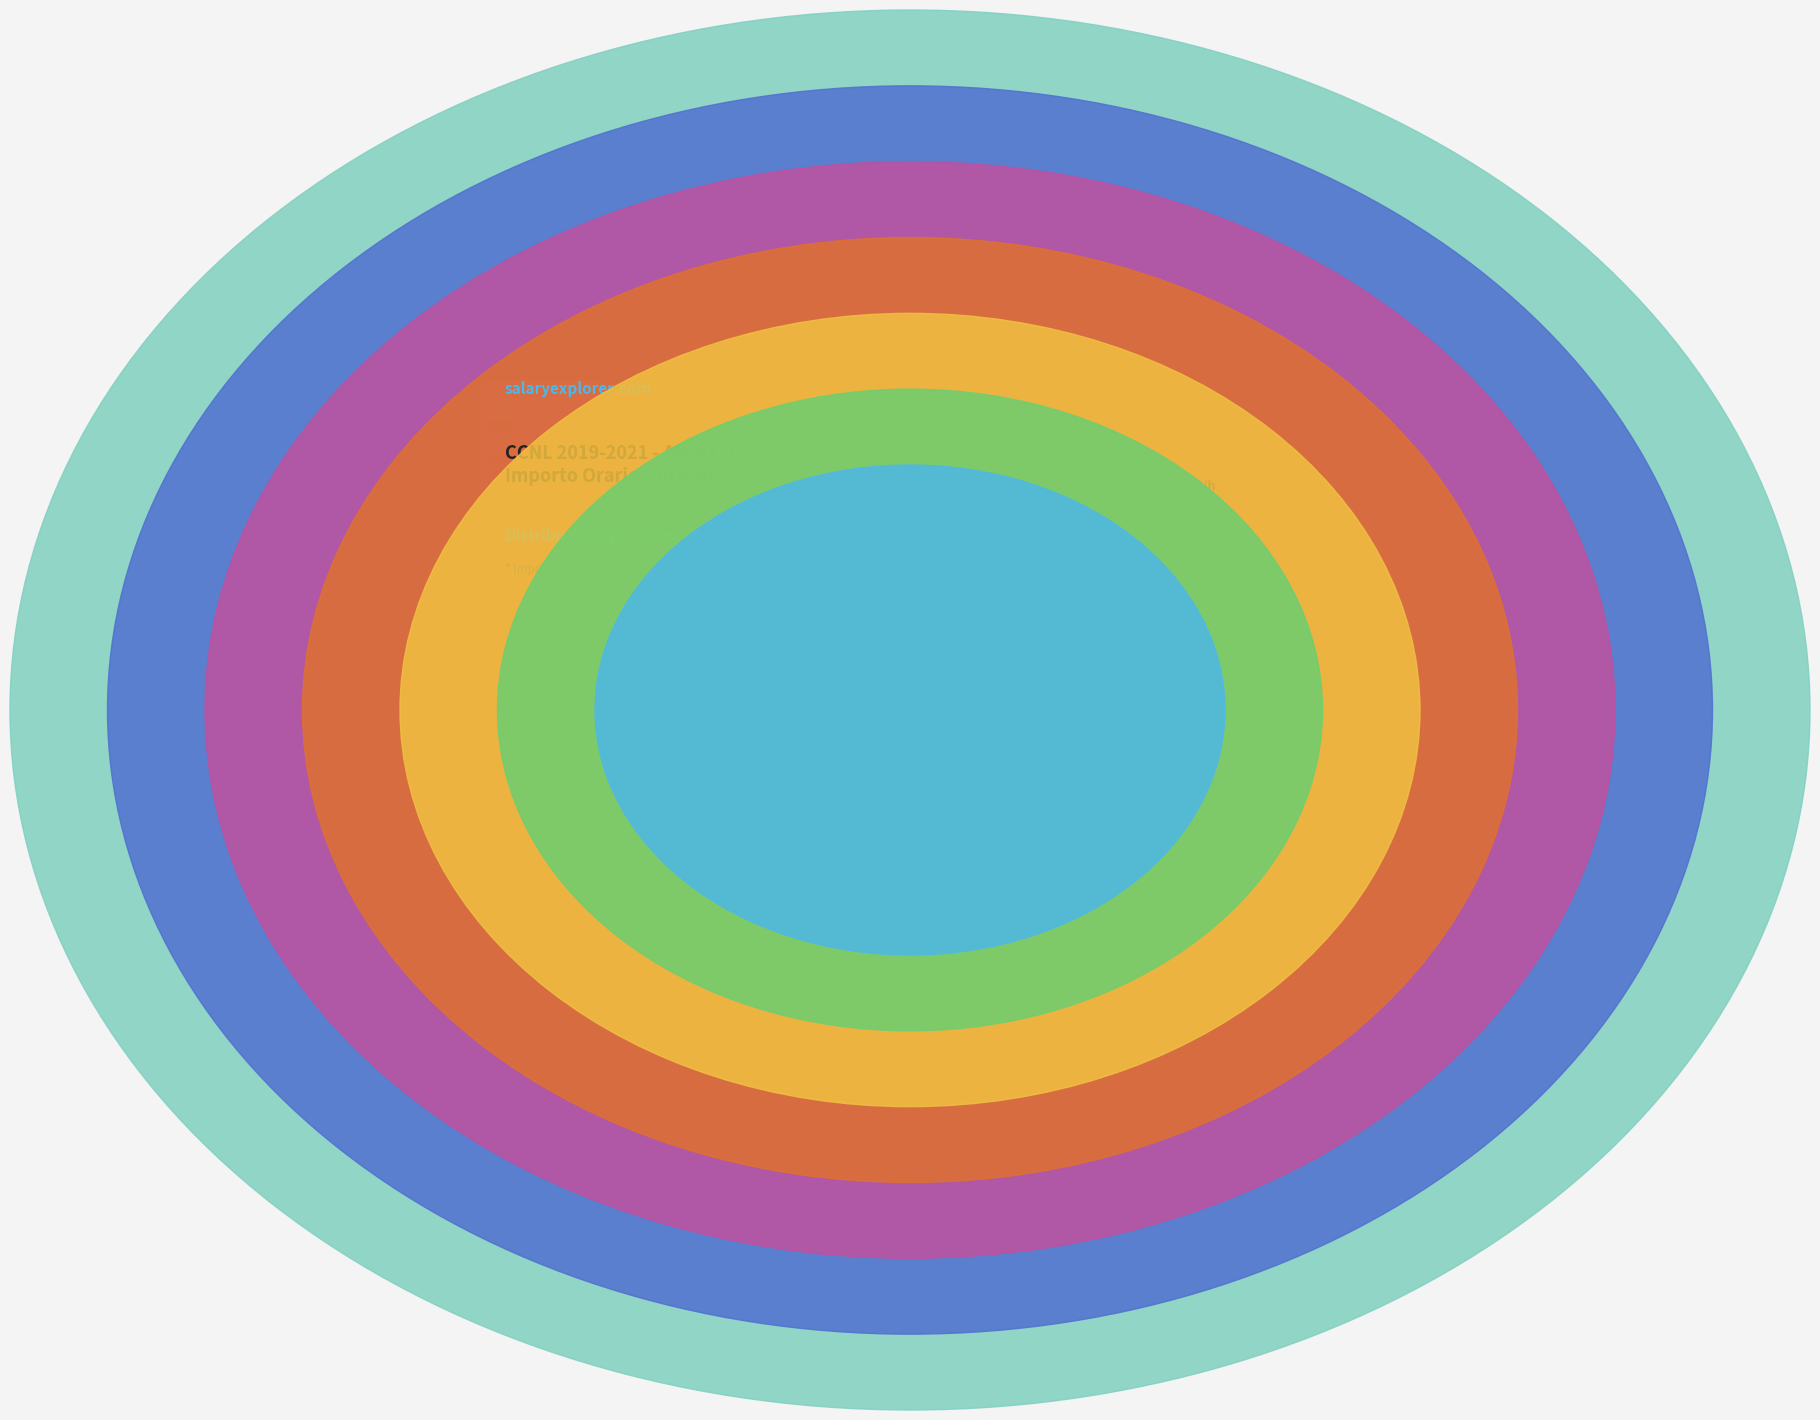

What percentage is the A2 - F4 slice, to the nearest percent?

16%